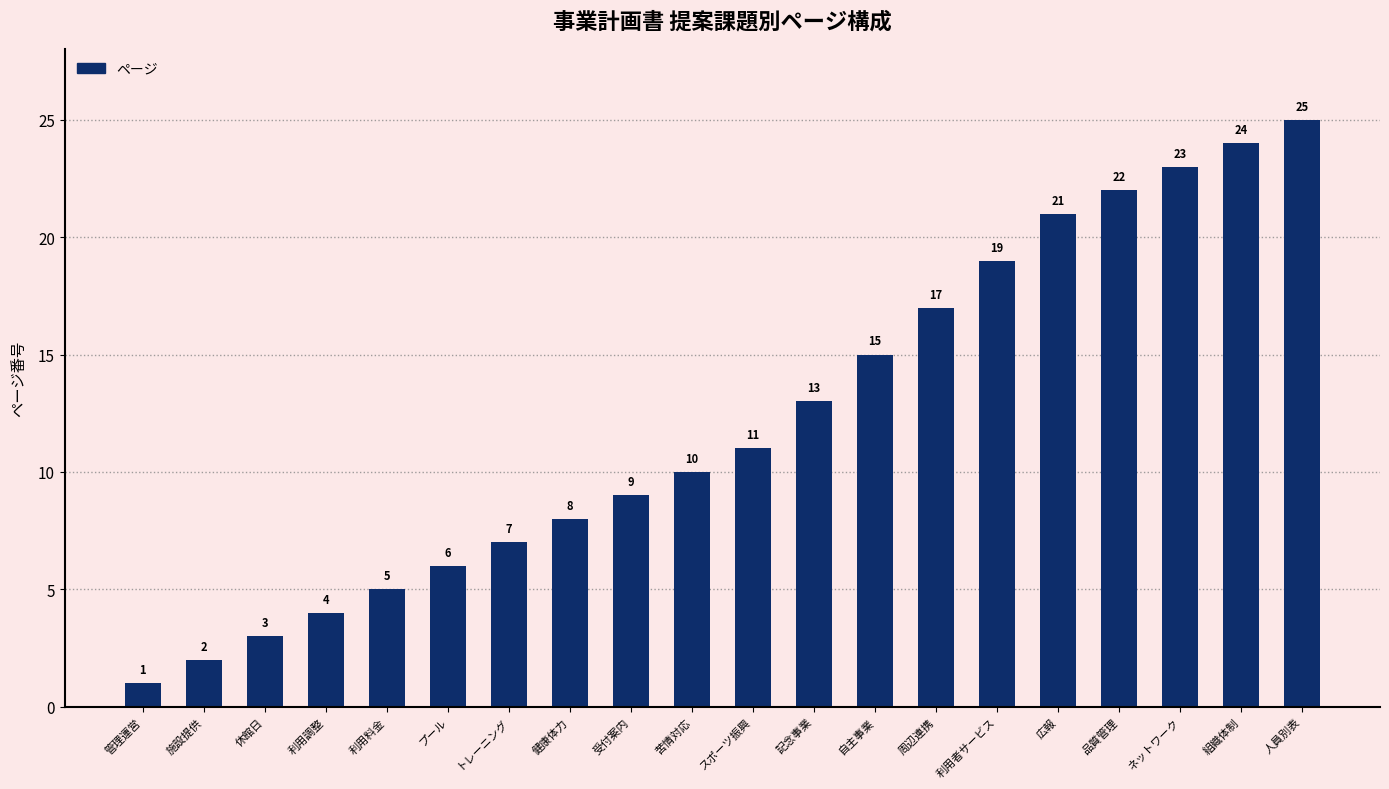

What is the maximum value shown in the chart?

25